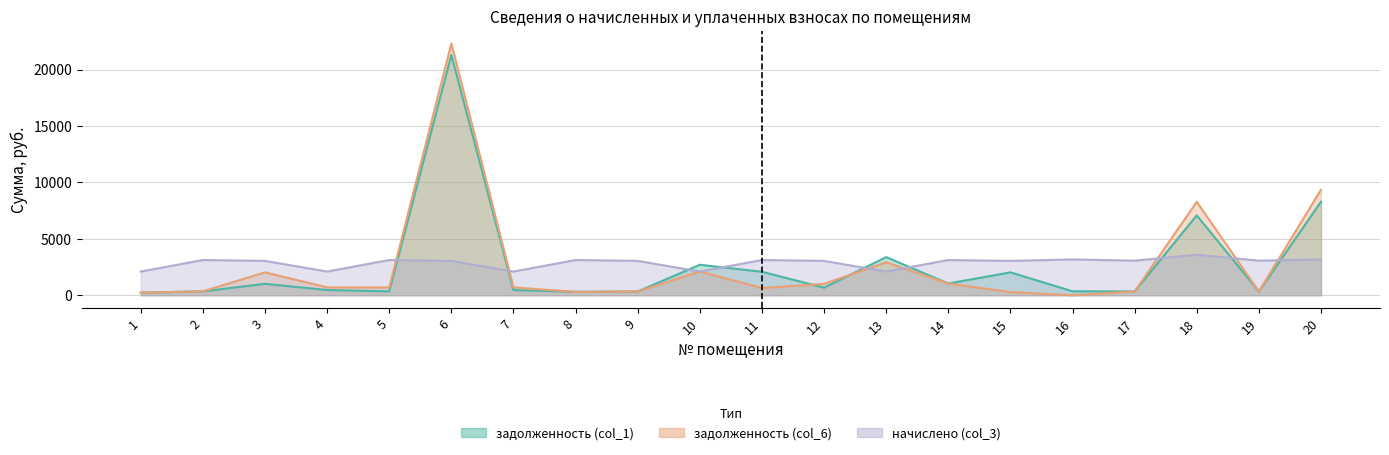

What is the value of the задолженность (col_1) point at the 8th from the left?

306.4